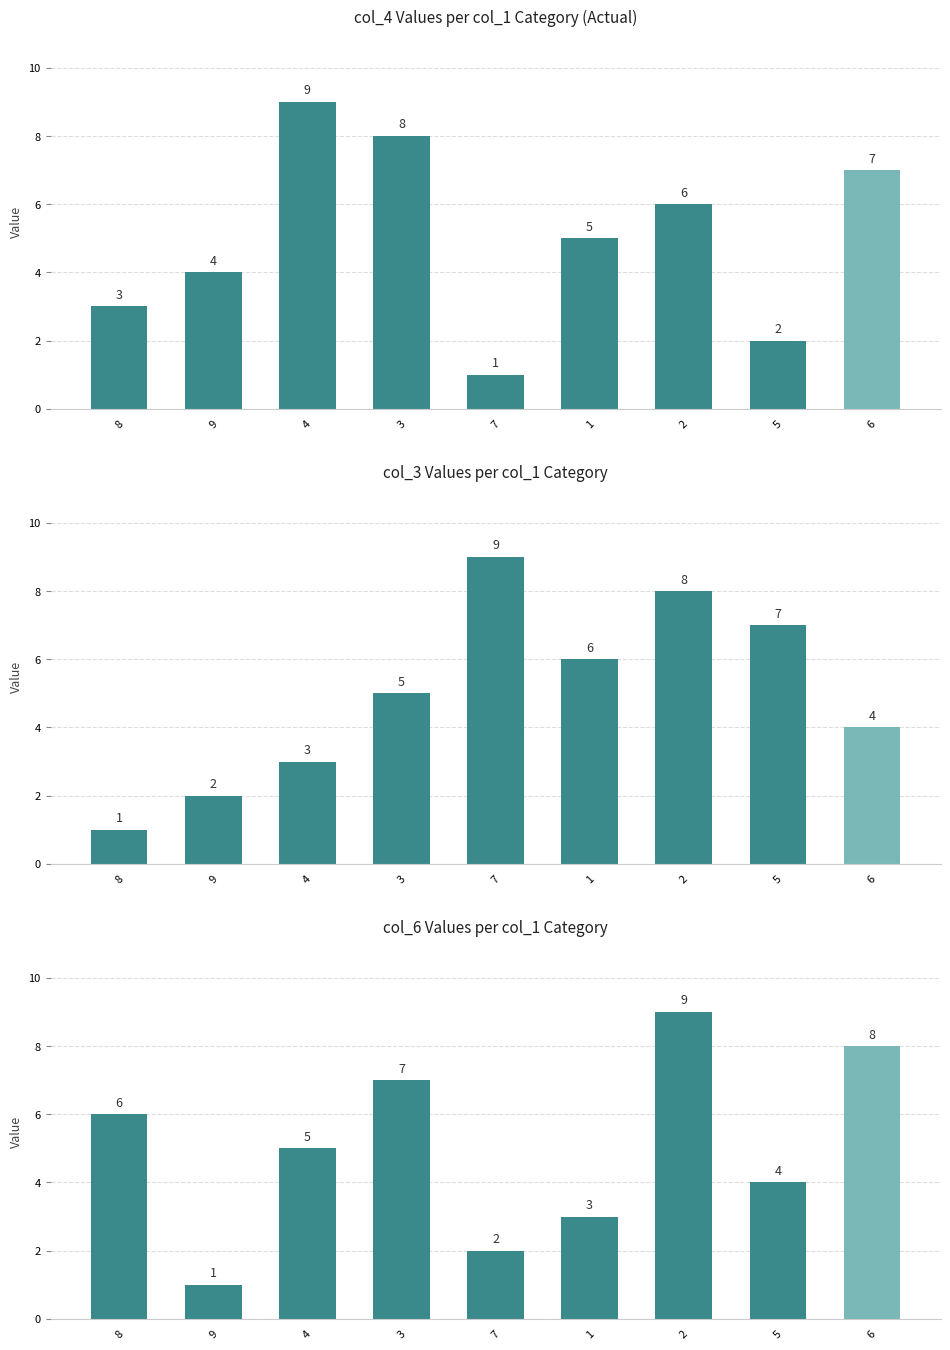

Between 3 and 2, which series saw the biggest shift?

col_3 Values per col_1 Category